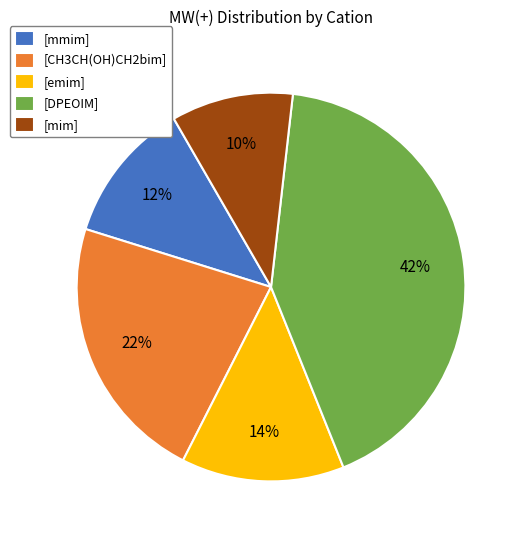

How many slices are in this pie chart?

5